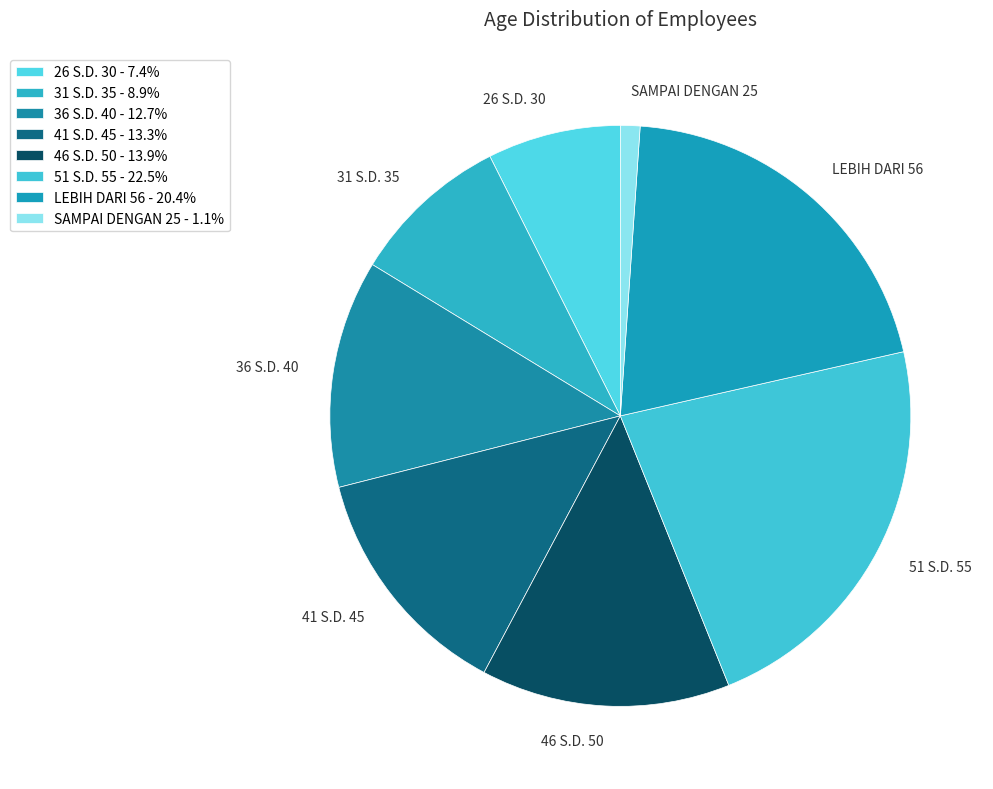

Between LEBIH DARI 56 and 41 S.D. 45, which is larger?

LEBIH DARI 56